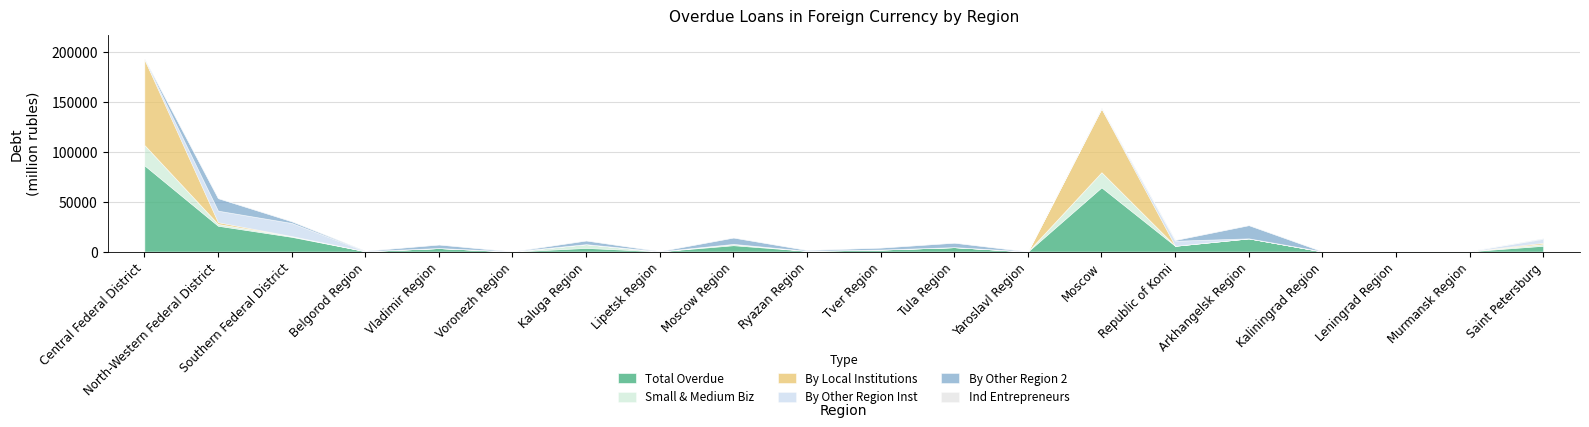

Reading left to right, transcribe all the data shown in this chart.

Total Overdue: Central Federal District=86512	North-Western Federal District=25939	Southern Federal District=14839	Belgorod Region=484	Vladimir Region=3582	Voronezh Region=110	Kaluga Region=3737	Lipetsk Region=287	Moscow Region=6433	Ryazan Region=836	Tver Region=2047	Tula Region=4494	Yaroslavl Region=82	Moscow=64411	Republic of Komi=5859	Arkhangelsk Region=13279	Kaliningrad Region=116	Leningrad Region=454	Murmansk Region=351	Saint Petersburg=5870
Small & Medium Biz: Central Federal District=20309	North-Western Federal District=1734	Southern Federal District=756	Belgorod Region=0	Vladimir Region=0	Voronezh Region=110	Kaluga Region=3737	Lipetsk Region=0	Moscow Region=1290	Ryazan Region=0	Tver Region=0	Tula Region=0	Yaroslavl Region=82	Moscow=15080	Republic of Komi=0	Arkhangelsk Region=0	Kaliningrad Region=88	Leningrad Region=1	Murmansk Region=0	Saint Petersburg=1636
By Local Institutions: Central Federal District=85999	North-Western Federal District=1820	Southern Federal District=36	Belgorod Region=0	Vladimir Region=0	Voronezh Region=0	Kaluga Region=0	Lipetsk Region=0	Moscow Region=0	Ryazan Region=0	Tver Region=0	Tula Region=0	Yaroslavl Region=0	Moscow=63900	Republic of Komi=0	Arkhangelsk Region=0	Kaliningrad Region=4	Leningrad Region=0	Murmansk Region=0	Saint Petersburg=1376
By Other Region Inst: Central Federal District=29	North-Western Federal District=11516	Southern Federal District=13042	Belgorod Region=0	Vladimir Region=24	Voronezh Region=0	Kaluga Region=0	Lipetsk Region=0	Moscow Region=0	Ryazan Region=0	Tver Region=0	Tula Region=0	Yaroslavl Region=0	Moscow=27	Republic of Komi=5021	Arkhangelsk Region=0	Kaliningrad Region=83	Leningrad Region=441	Murmansk Region=351	Saint Petersburg=3904
By Other Region 2: Central Federal District=484	North-Western Federal District=12602	Southern Federal District=1761	Belgorod Region=484	Vladimir Region=3558	Voronezh Region=110	Kaluga Region=3737	Lipetsk Region=287	Moscow Region=6433	Ryazan Region=836	Tver Region=2047	Tula Region=4494	Yaroslavl Region=82	Moscow=484	Republic of Komi=838	Arkhangelsk Region=13279	Kaliningrad Region=28	Leningrad Region=13	Murmansk Region=0	Saint Petersburg=590
Ind Entrepreneurs: Central Federal District=50	North-Western Federal District=1	Southern Federal District=30	Belgorod Region=0	Vladimir Region=0	Voronezh Region=0	Kaluga Region=0	Lipetsk Region=0	Moscow Region=1	Ryazan Region=0	Tver Region=0	Tula Region=0	Yaroslavl Region=0	Moscow=49	Republic of Komi=0	Arkhangelsk Region=0	Kaliningrad Region=0	Leningrad Region=1	Murmansk Region=0	Saint Petersburg=0